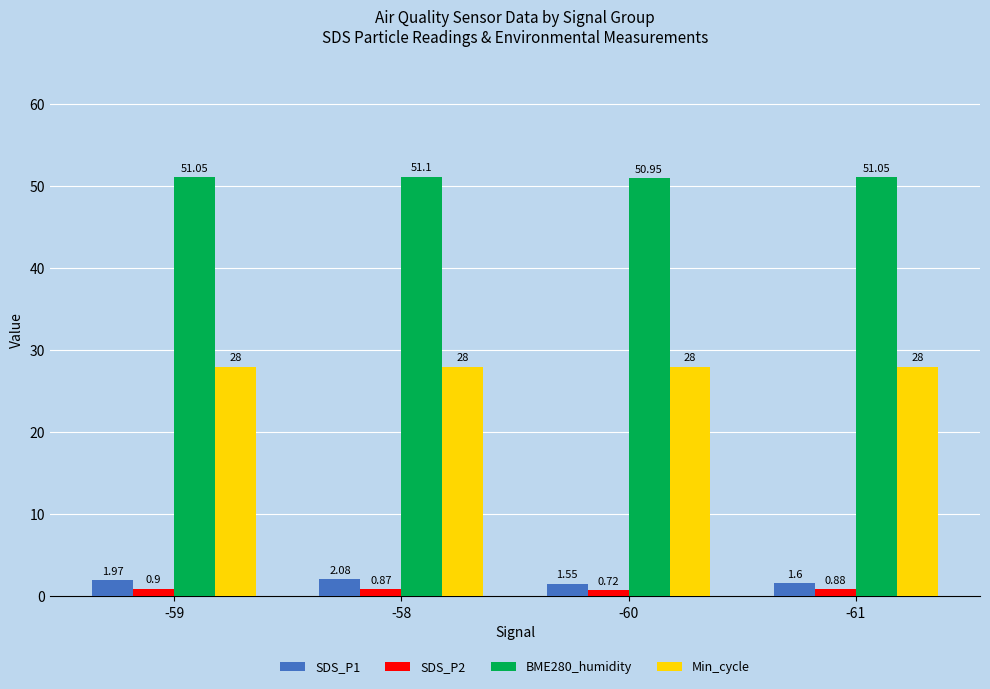

Is the value of Min_cycle at -58 greater than the value of SDS_P2 at -61?

Yes